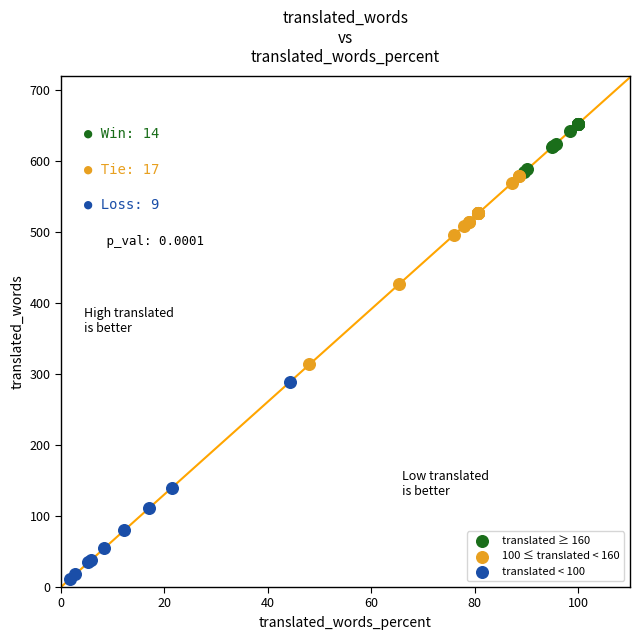

Which series reaches the minimum Y coordinate?

translated < 100